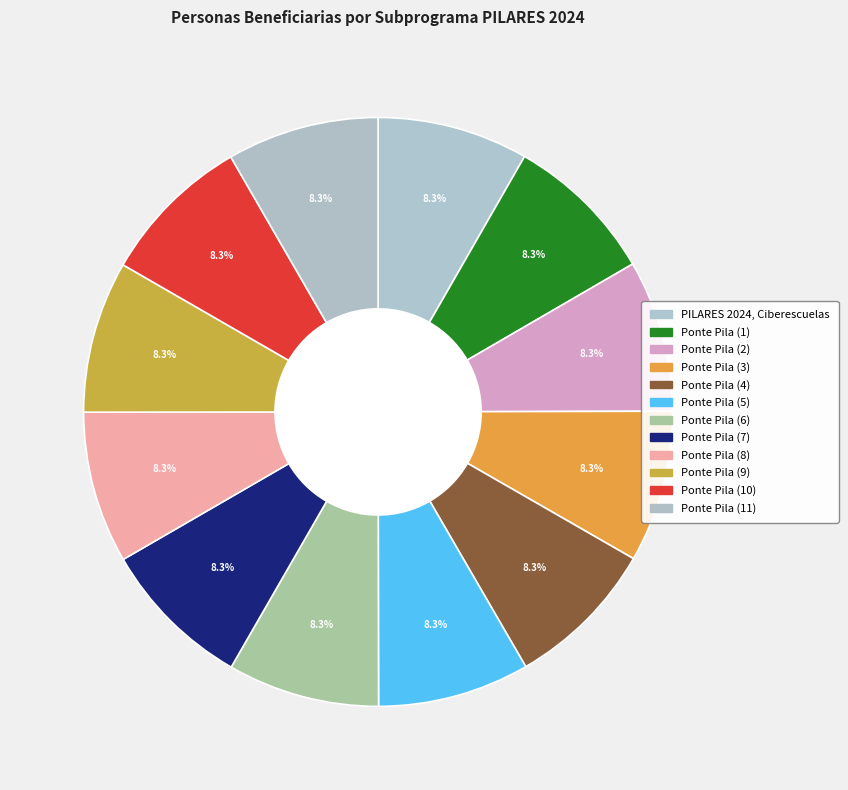

Does any single category account for the majority?

No